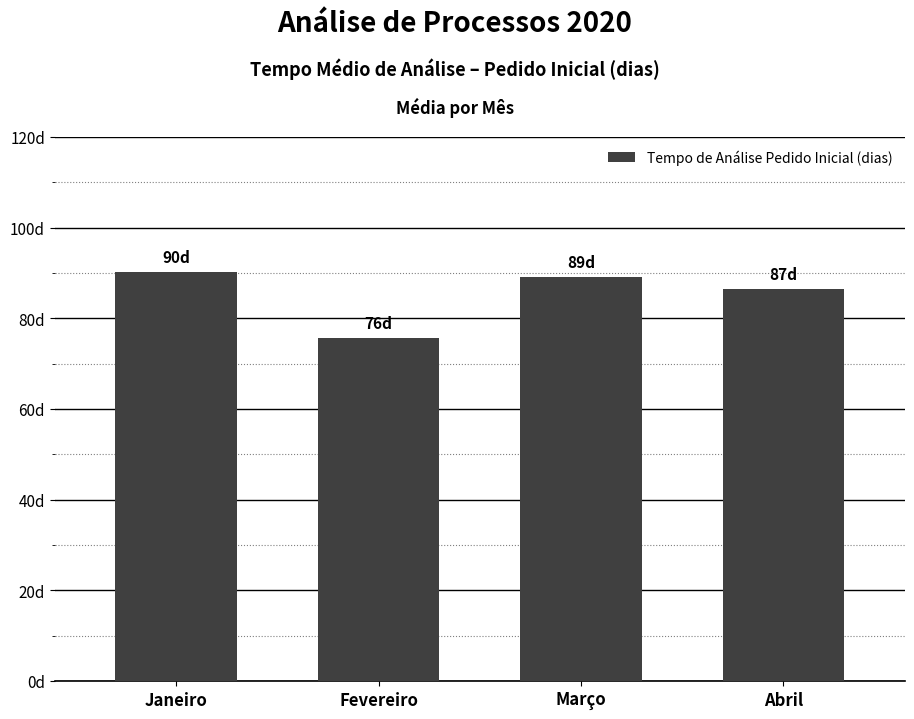

What is the sum of the values at Janeiro and Fevereiro?

166.0